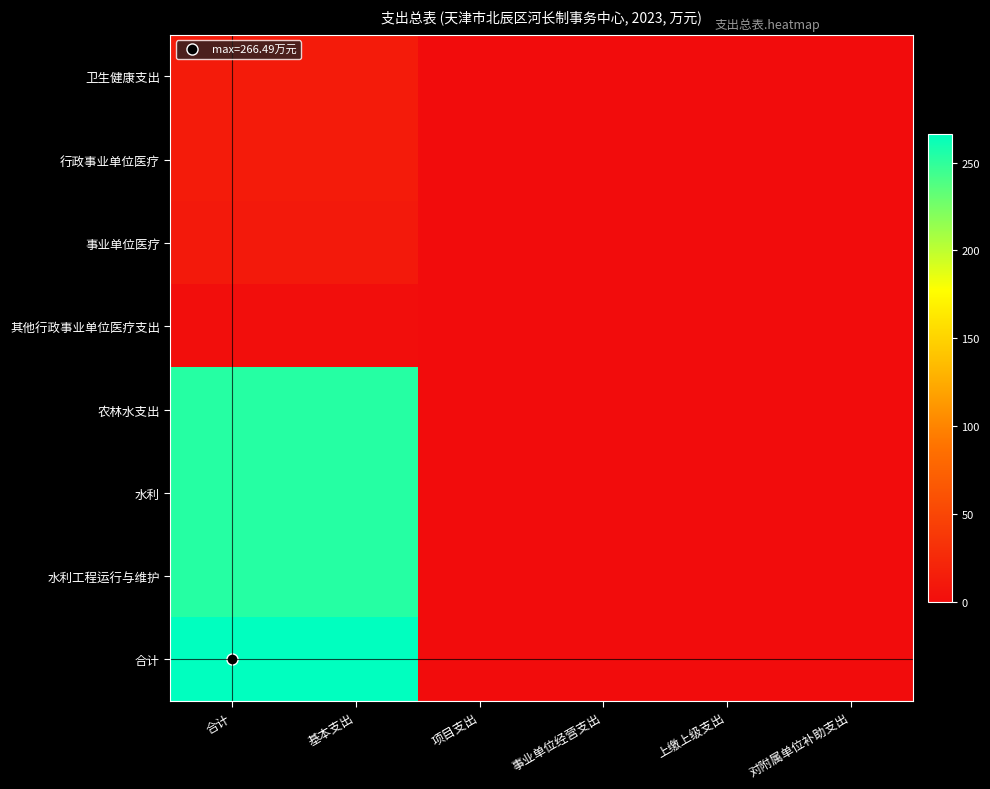

What is the greatest value displayed?

266.5